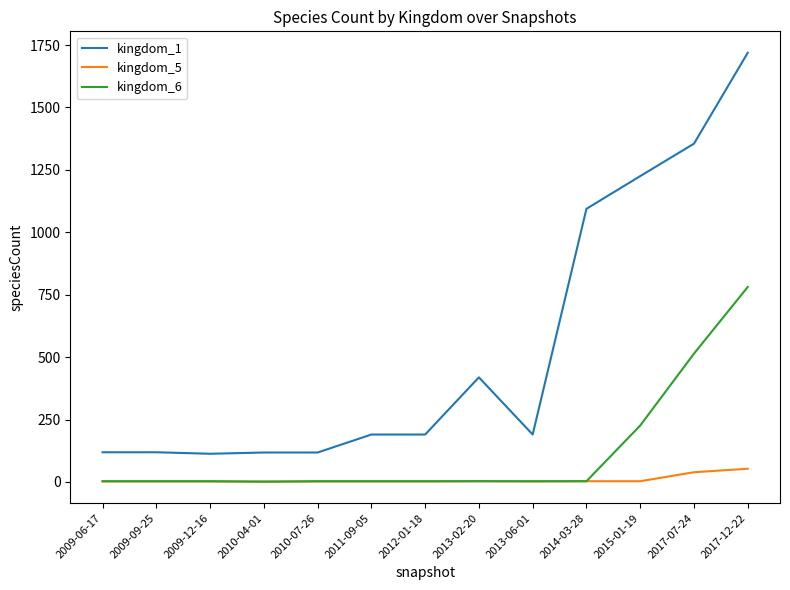

True or false: kingdom_5 and kingdom_1 intersect in this chart.

False